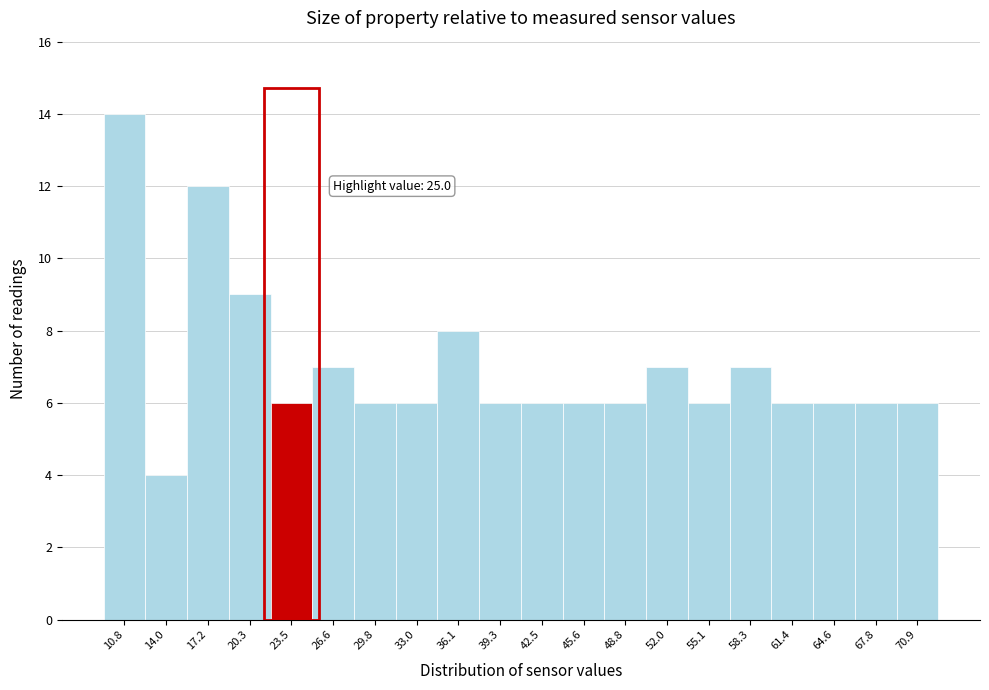

Reading left to right, transcribe all the data shown in this chart.

14	4	12	9	6	7	6	6	8	6	6	6	6	7	6	7	6	6	6	6